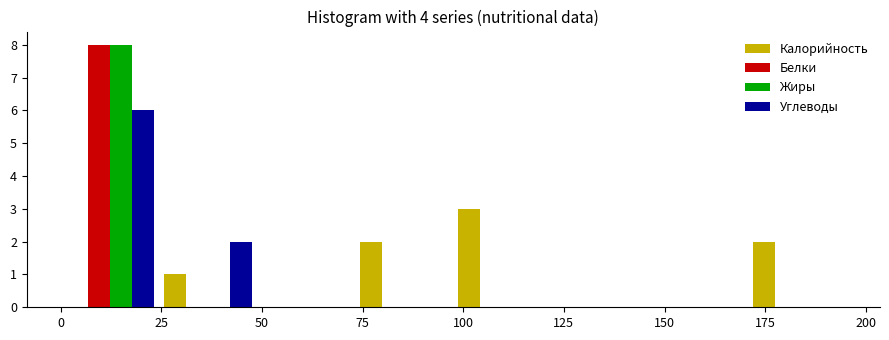

Reading left to right, transcribe this chart: for each range on the x-axis, give the height of each series' bar. Neither the bar edges nor the heights are printed on the chart, so give them approximately, as read against the axes.

0 to 25: Калорийность=0	Белки=8	Жиры=8	Углеводы=6
25 to 50: Калорийность=1	Белки=0	Жиры=0	Углеводы=2
50 to 75: Калорийность=0	Белки=0	Жиры=0	Углеводы=0
75 to 100: Калорийность=2	Белки=0	Жиры=0	Углеводы=0
100 to 120: Калорийность=3	Белки=0	Жиры=0	Углеводы=0
120 to 145: Калорийность=0	Белки=0	Жиры=0	Углеводы=0
145 to 170: Калорийность=0	Белки=0	Жиры=0	Углеводы=0
170 to 195: Калорийность=2	Белки=0	Жиры=0	Углеводы=0